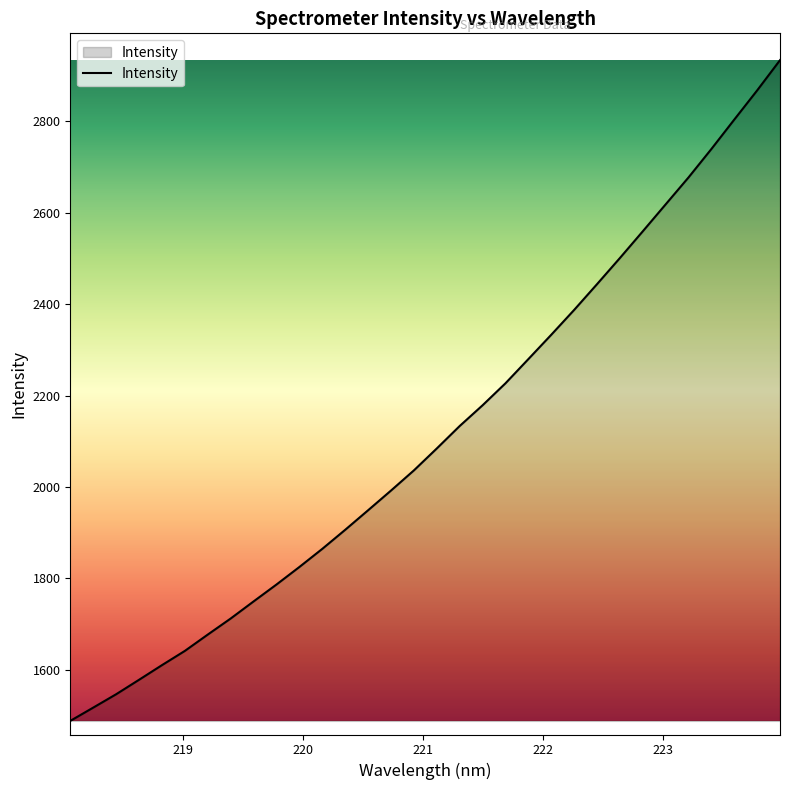

Reading left to right, transcribe all the data shown in this chart.

1488.5	1517.5	1546.8	1578.4	1610.4	1641.6	1677.3	1712.4	1749.8	1786.8	1825.1	1864.8	1906.4	1949.2	1992.3	2036.3	2084.3	2133.4	2178.7	2226.8	2279.7	2332.9	2387.2	2443.5	2500.7	2559.1	2618.1	2677.0	2739.1	2803.4	2867.2	2933.3